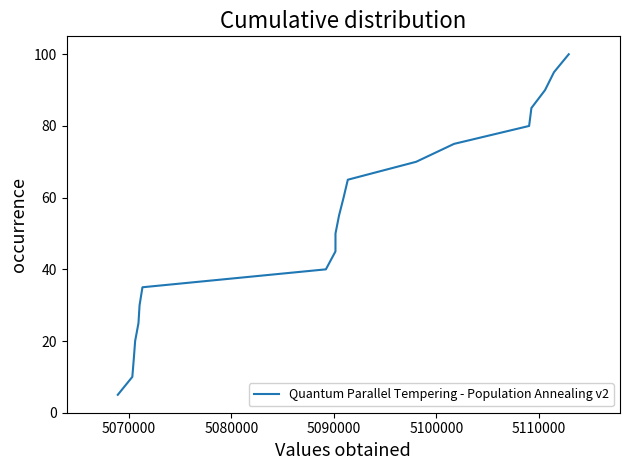

What is the difference between the maximum and minimum values?

95.0